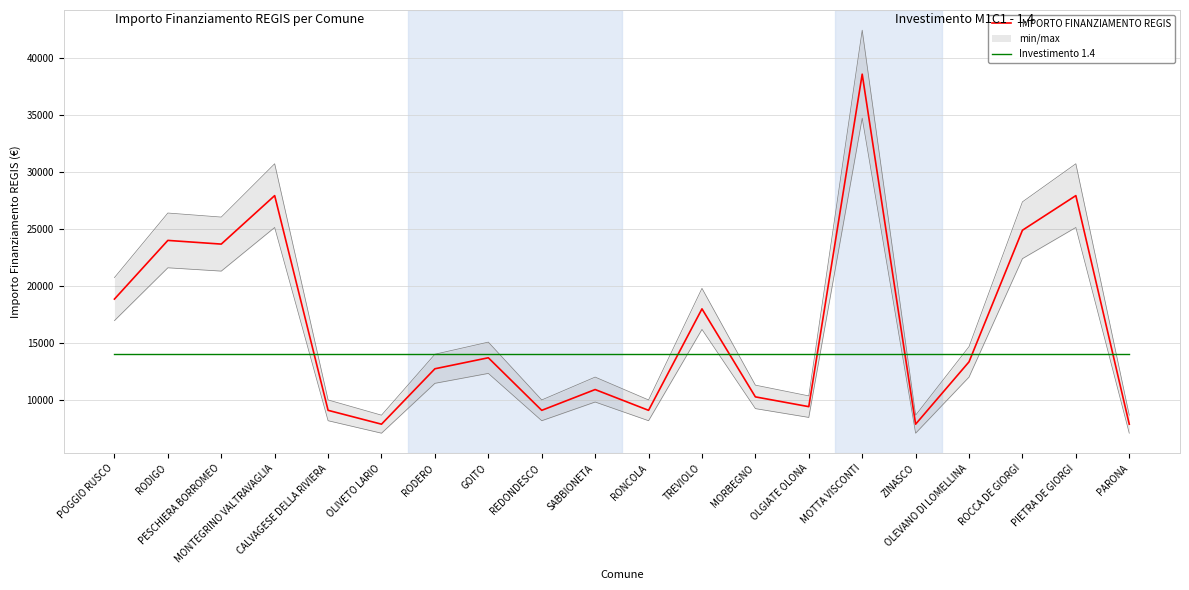

Which category has the highest value across all series?

MOTTA VISCONTI